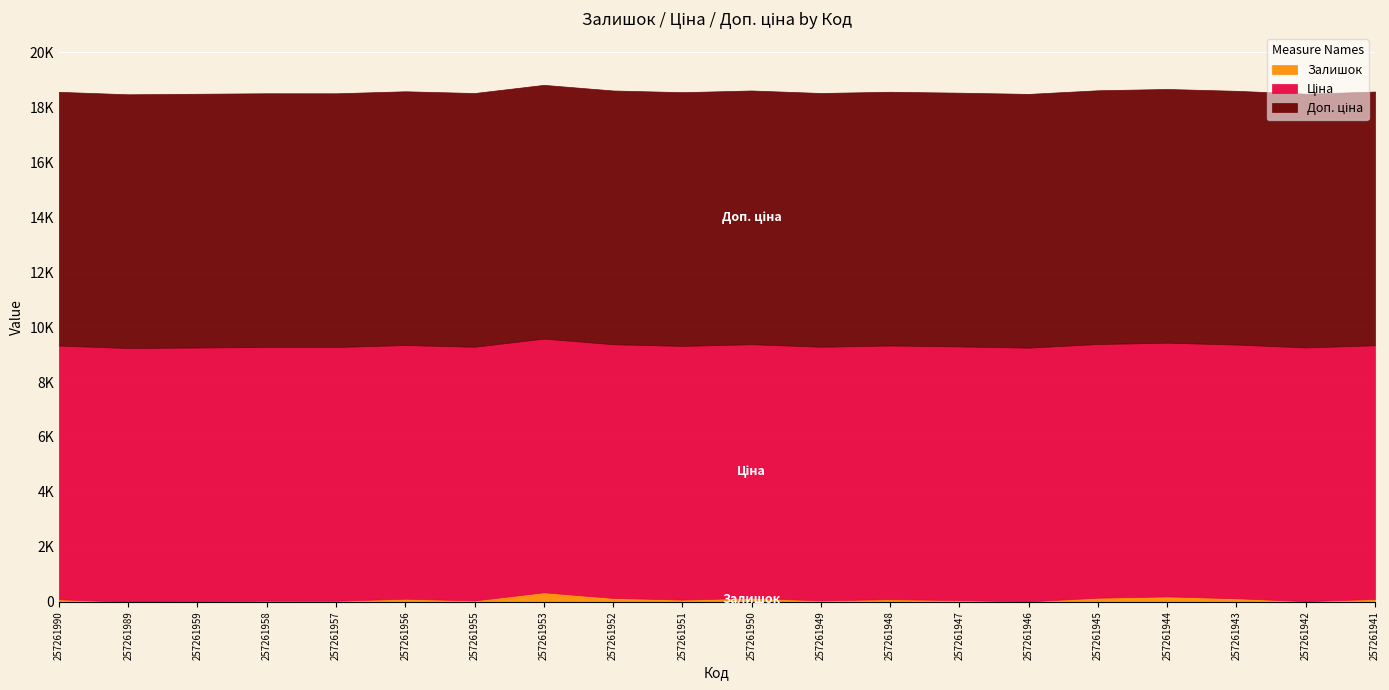

Is it true that Доп. ціна equals 9233.4 at 257261944?

True